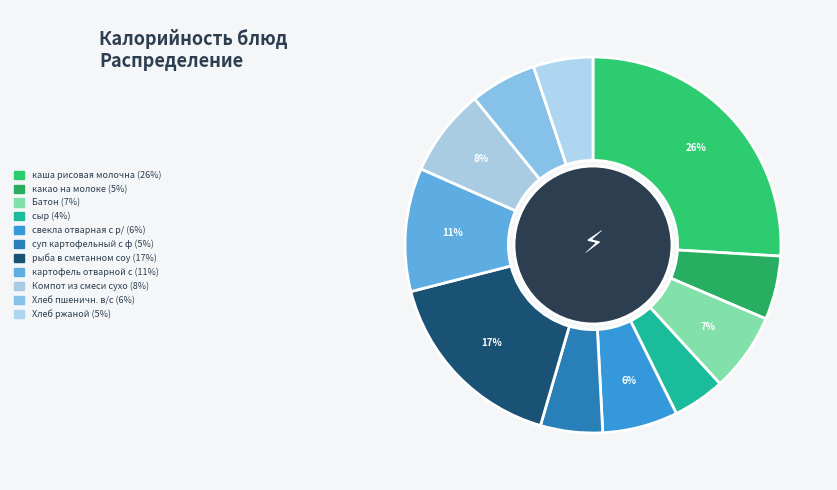

What is the largest slice in the pie chart?

каша рисовая молочная